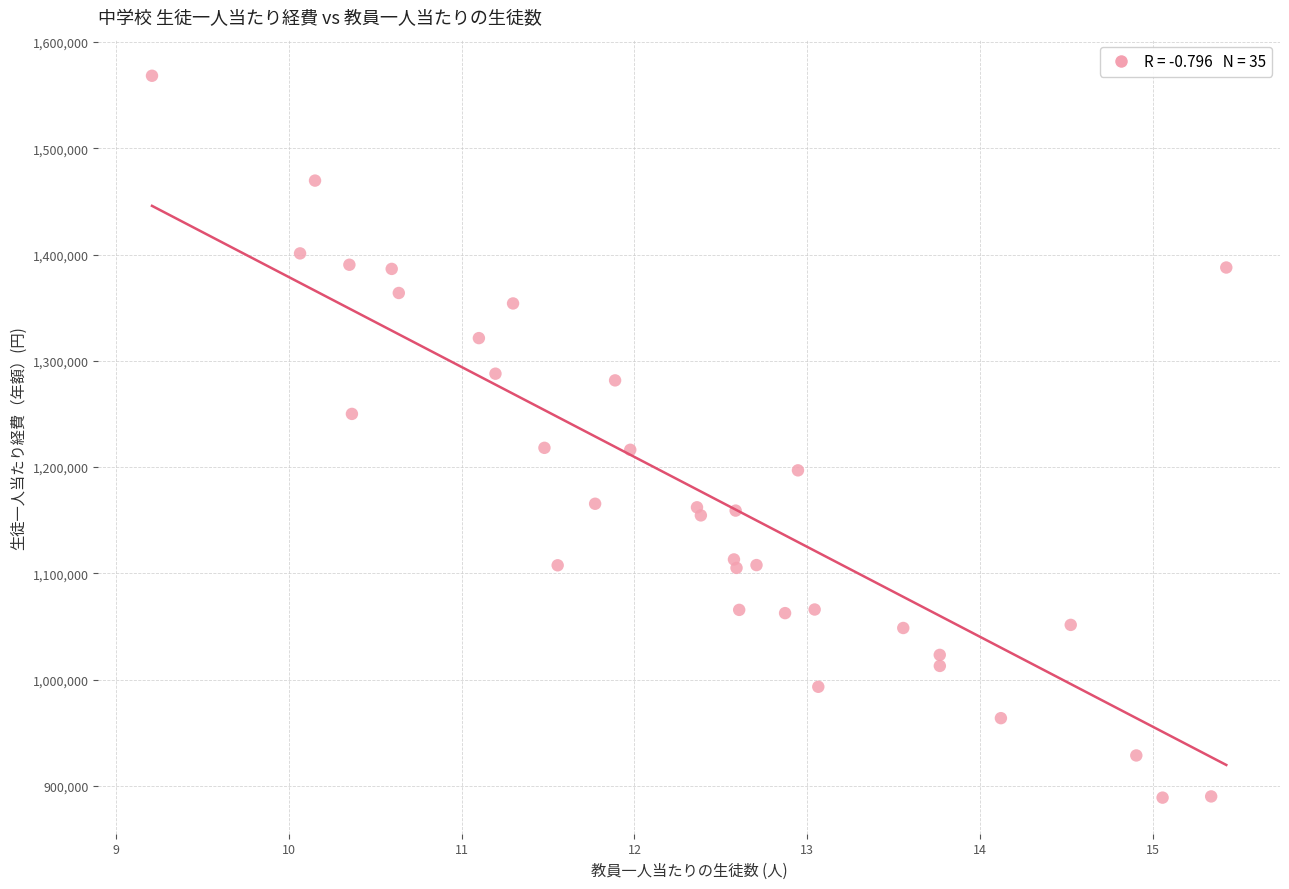

What is the range of X values (max minus min)?

6.2